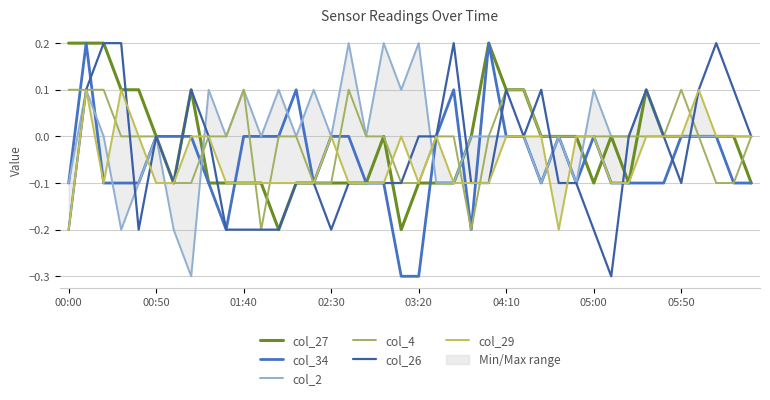

What is the lowest value of the col_4 series?

-0.2